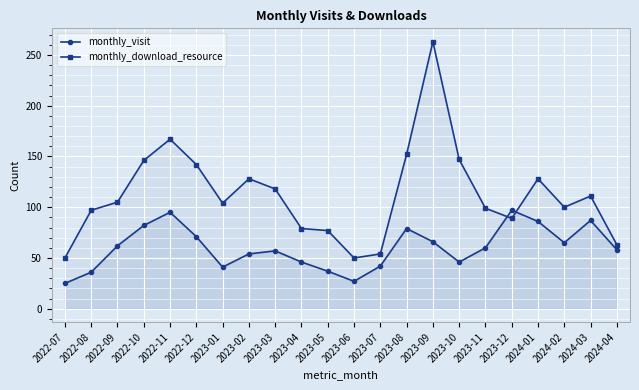

How many categories are shown in the chart?

22